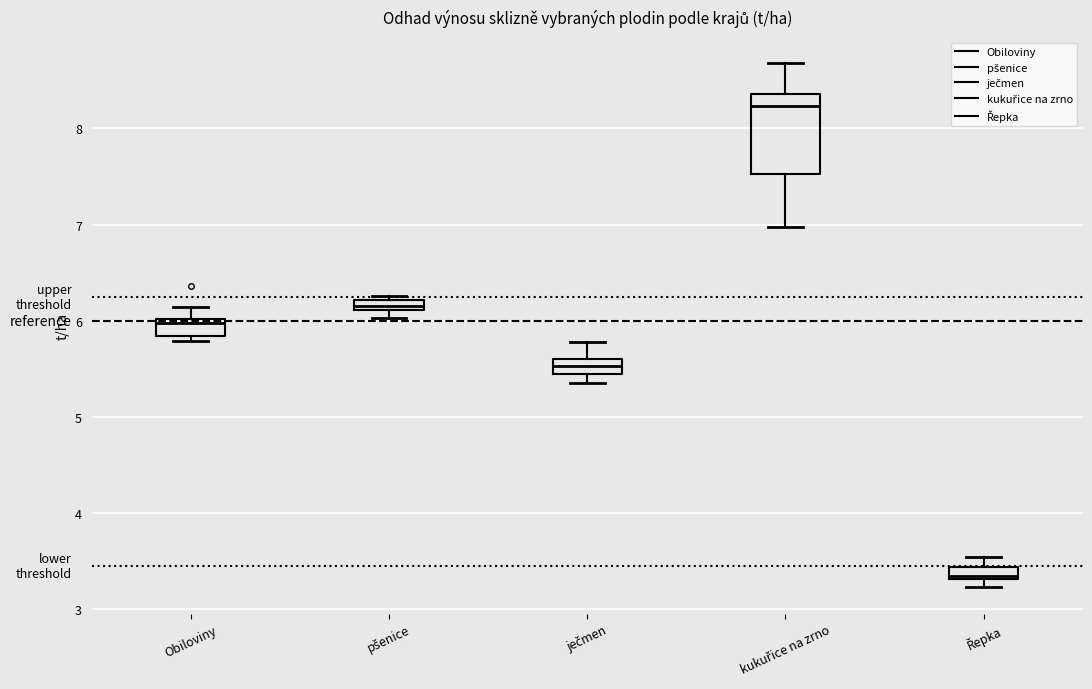

Which box has the highest median line?

kukuřice na zrno